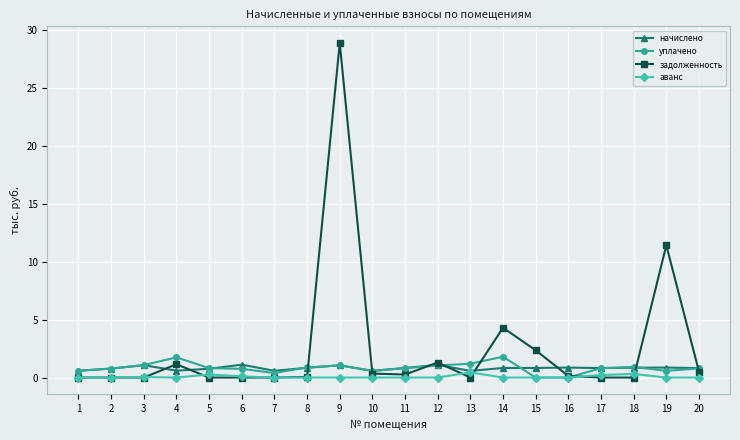

True or false: задолженность has more than 1 interior local peaks.

True